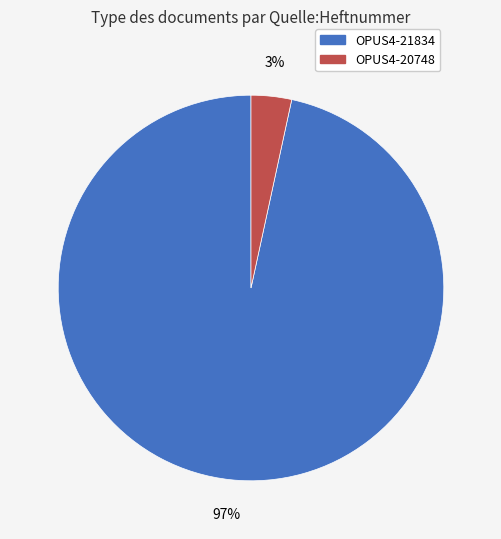

How many slices are in this pie chart?

2